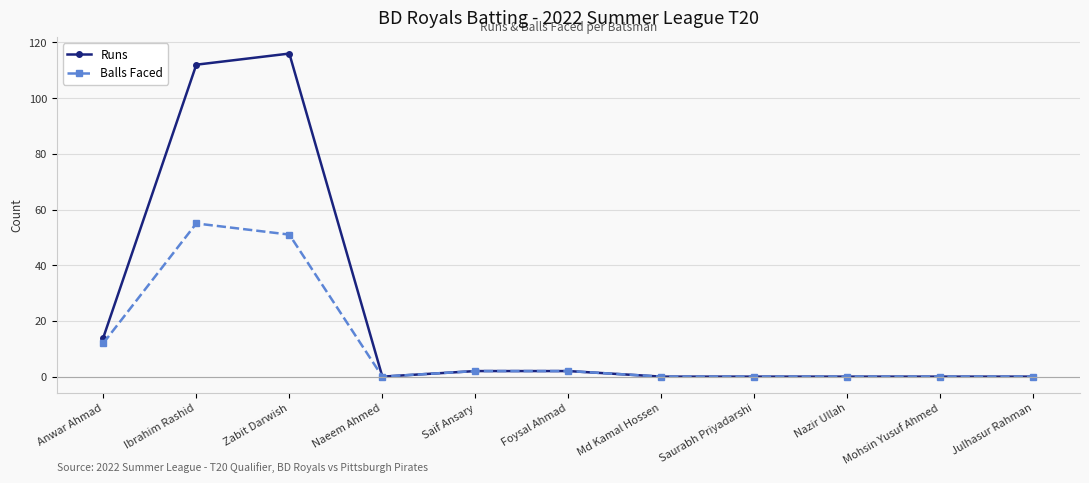

What is the spread (max minus min) of values at Ibrahim Rashid?

57